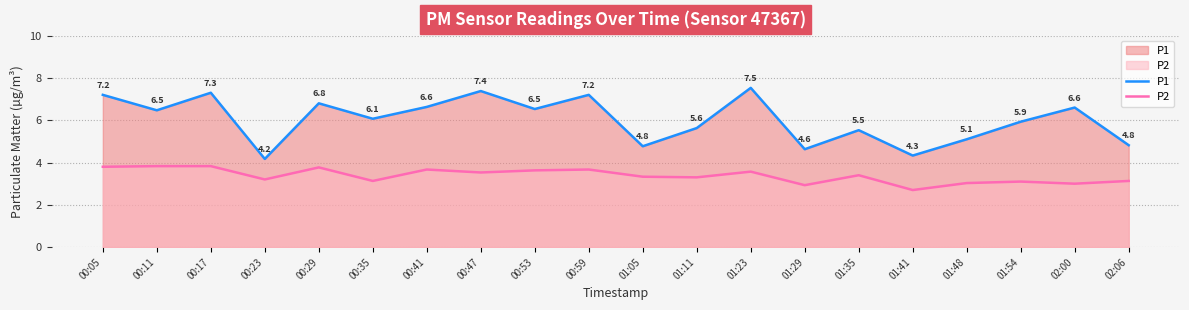

What is the difference between the maximum and minimum values in the P2 series?

1.1